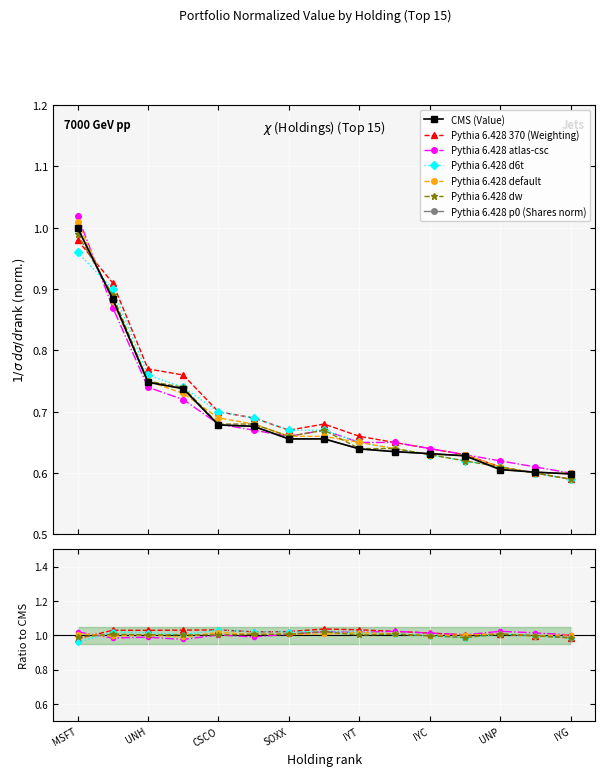

What is the sum of all Weighting values?

10.4